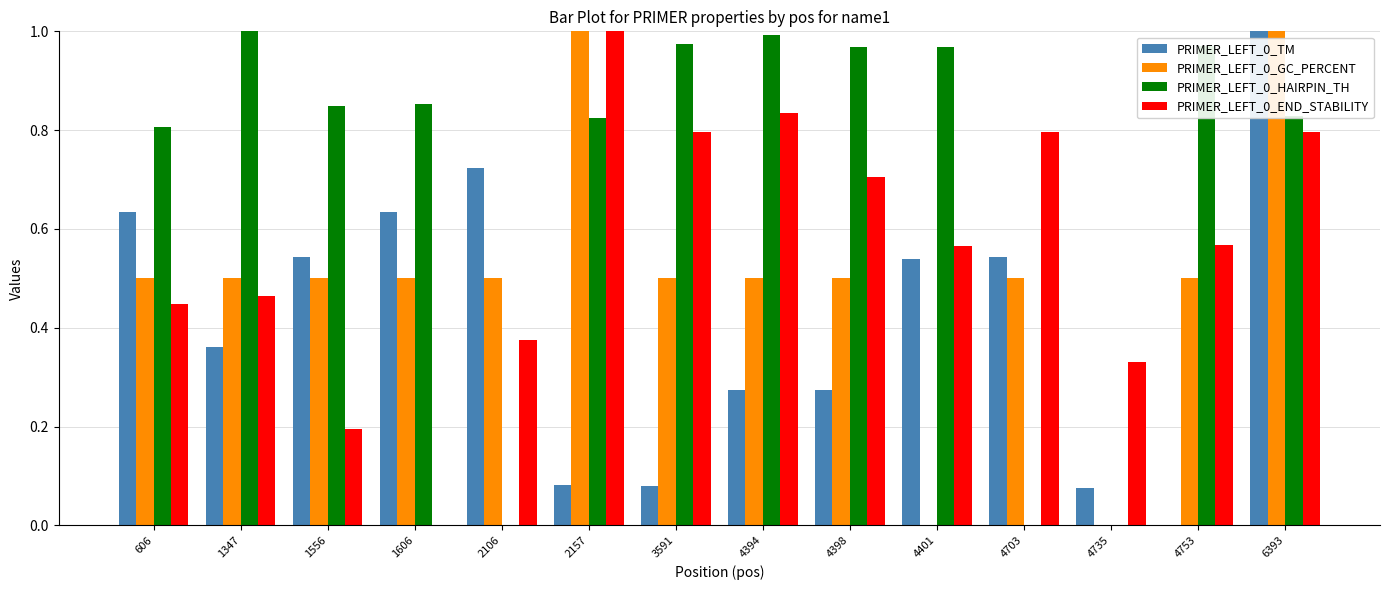

Between 4394 and 4398, which series saw the biggest shift?

PRIMER_LEFT_0_END_STABILITY